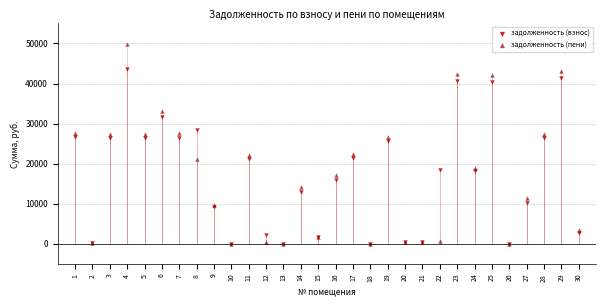

What are all the series names shown in the legend?

задолженность (взнос), задолженность (пени)